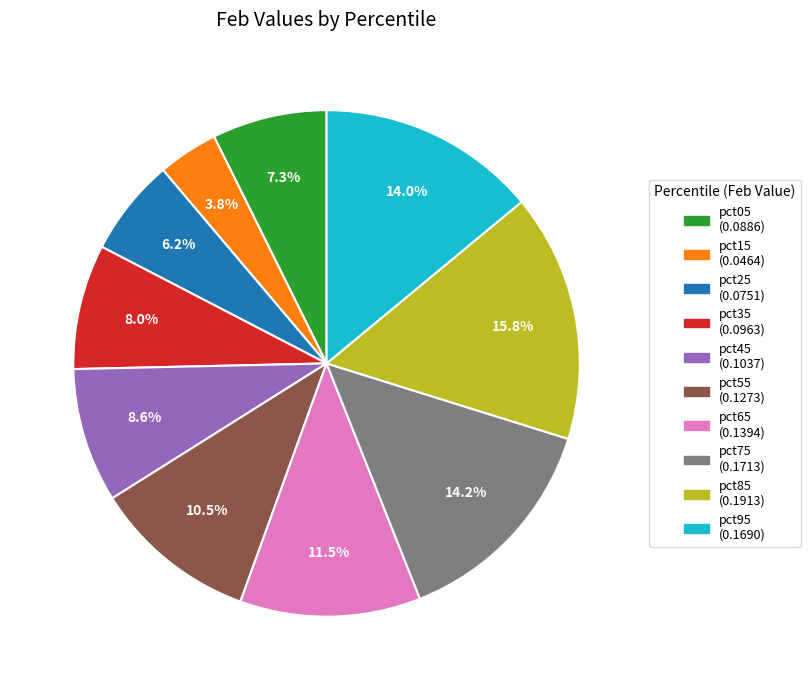

To the nearest percent, what percentage of the pie is pct25?

6%